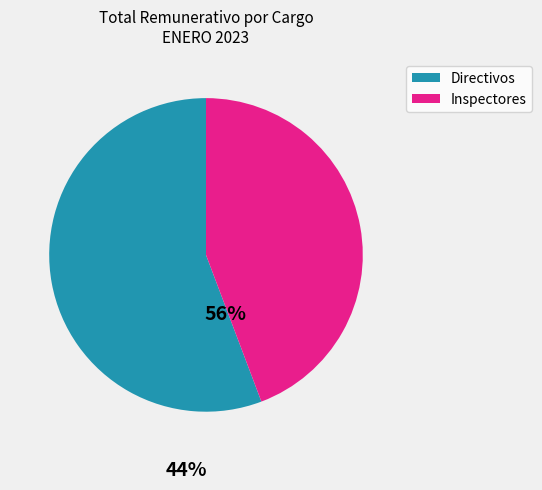

Do Directivos and Inspectores together represent more than half of the pie?

Yes